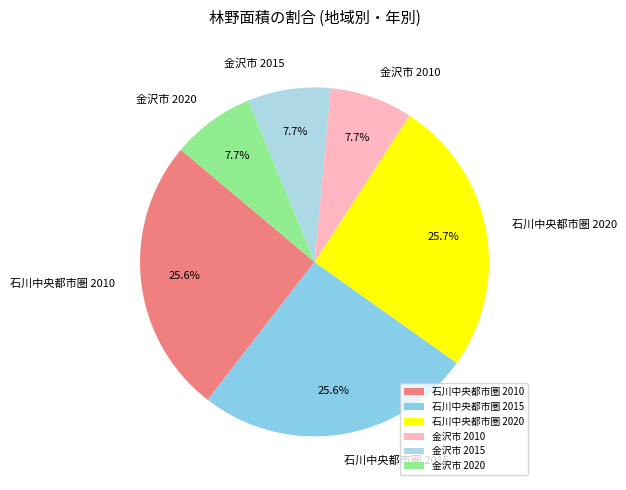

Is 金沢市 2020 the majority of the pie?

No